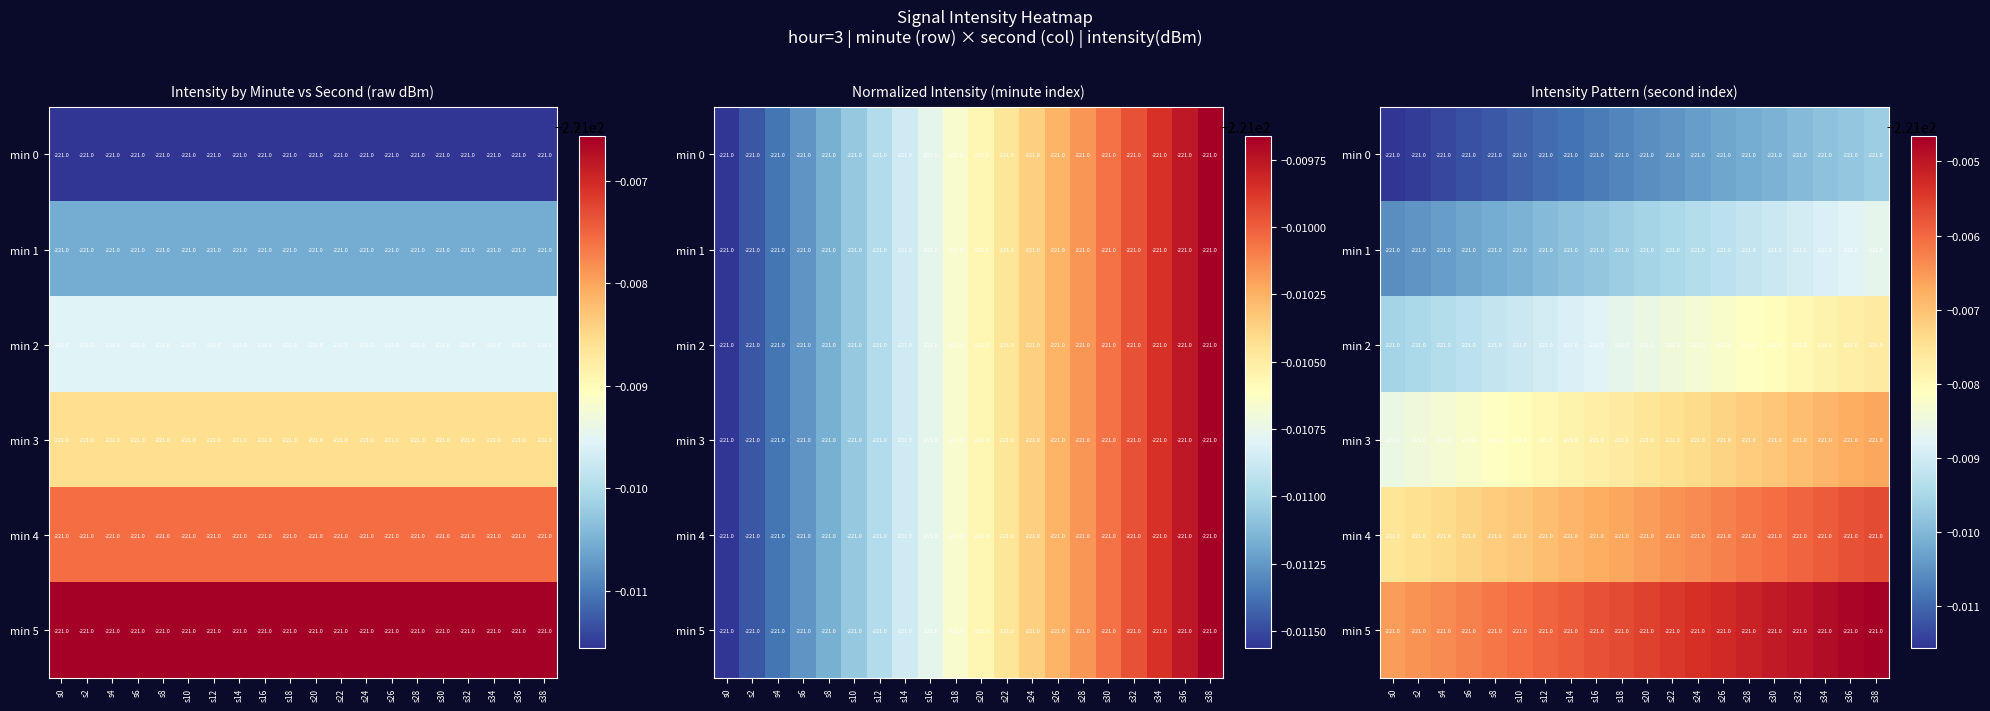

Which has a higher value, s12 or s28?

s28